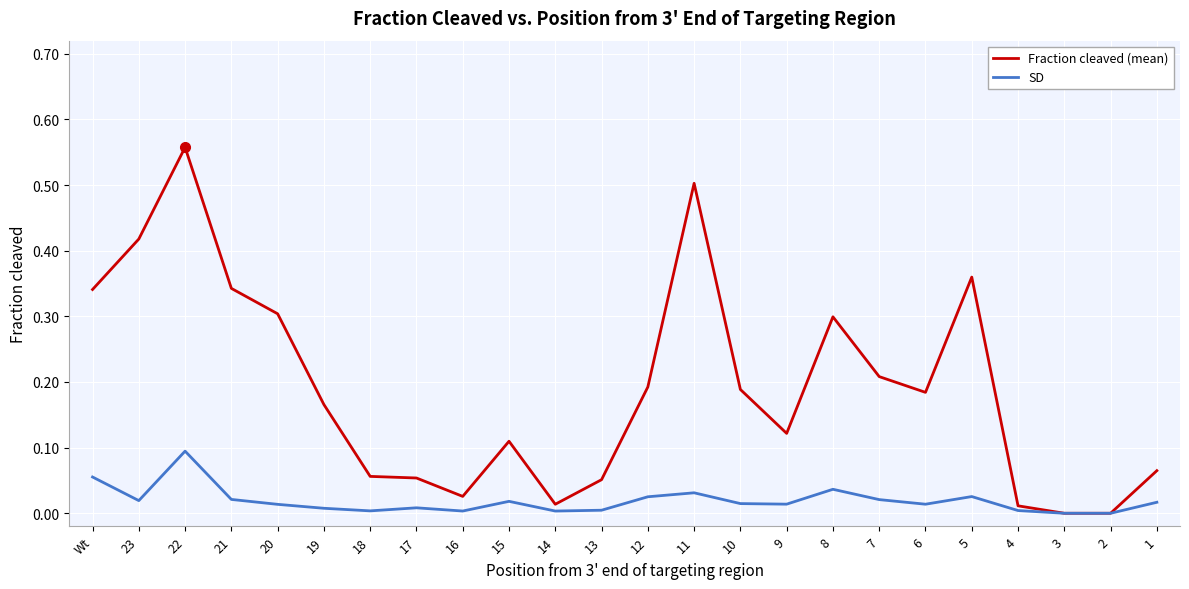

At which category does SD reach its first local valley?

23